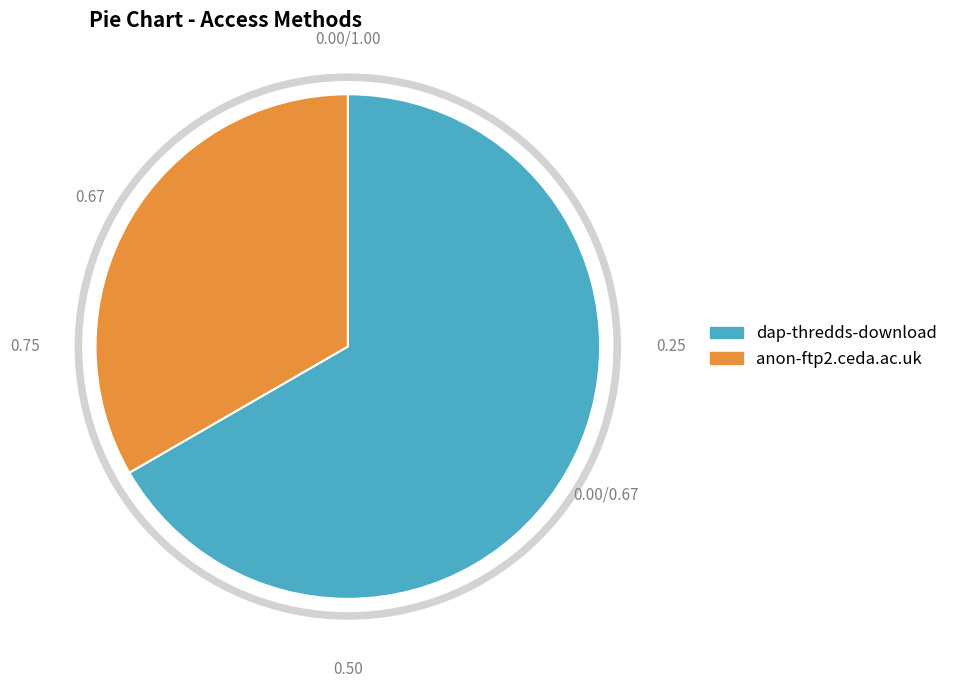

To the nearest percent, what is the combined percentage of anon-ftp2.ceda.ac.uk and dap-thredds-download?

100%